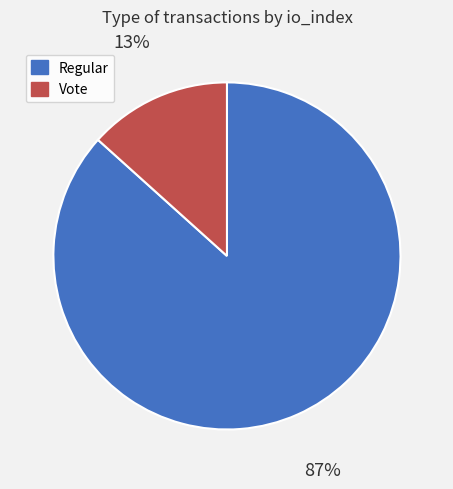

Rank the categories by value from highest to lowest.

Regular, Vote